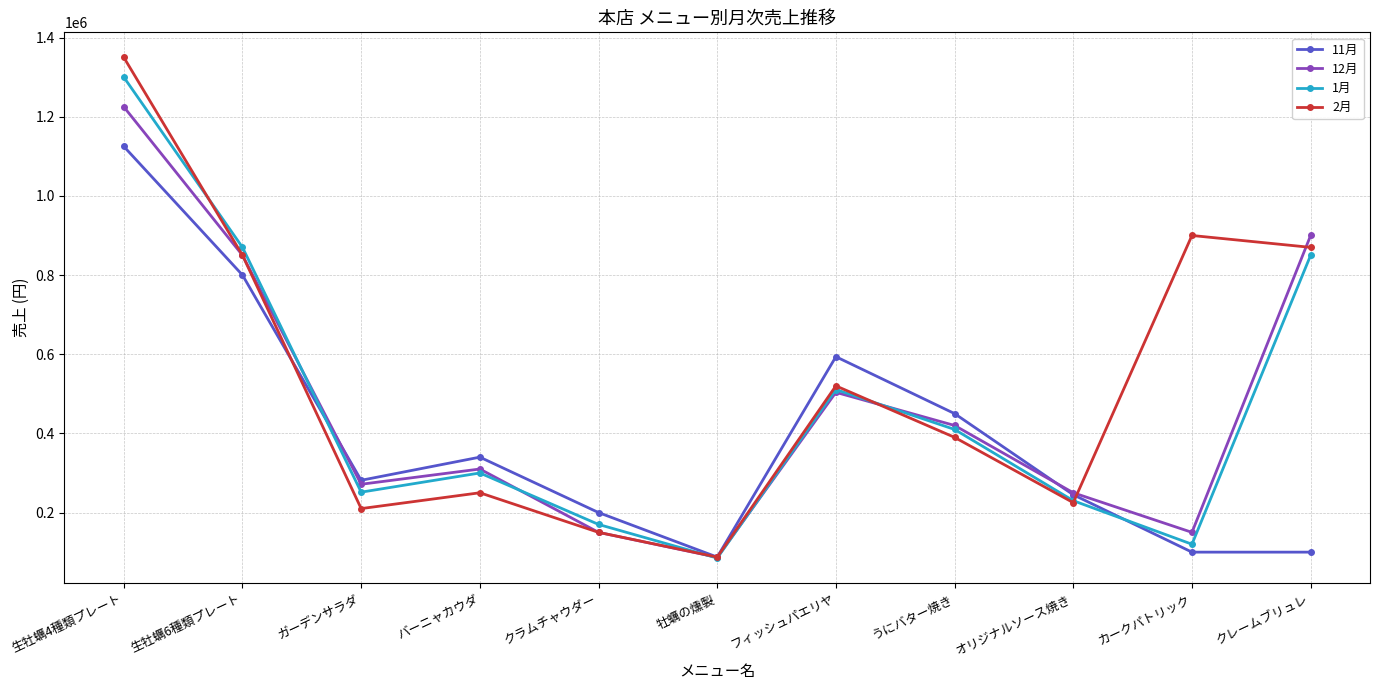

At how many categories does at least one series exceed 584299?

5